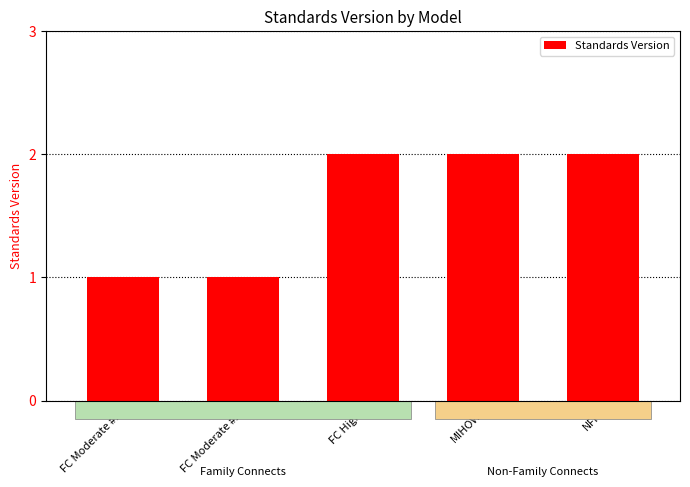

What is the minimum value shown in the chart?

1